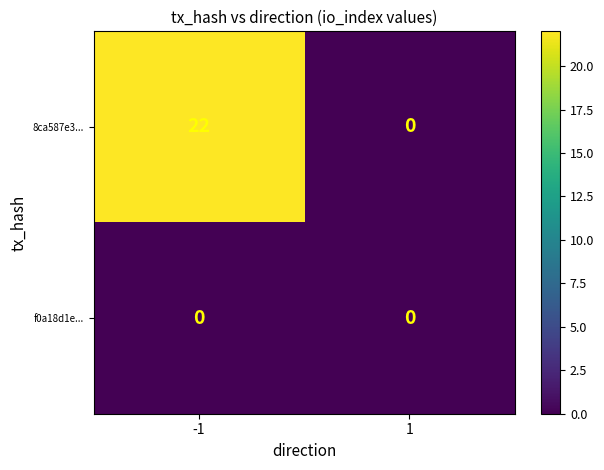

Reading left to right, transcribe all the data shown in this chart.

8ca587e3...: 22	0
f0a18d1e...: 0	0